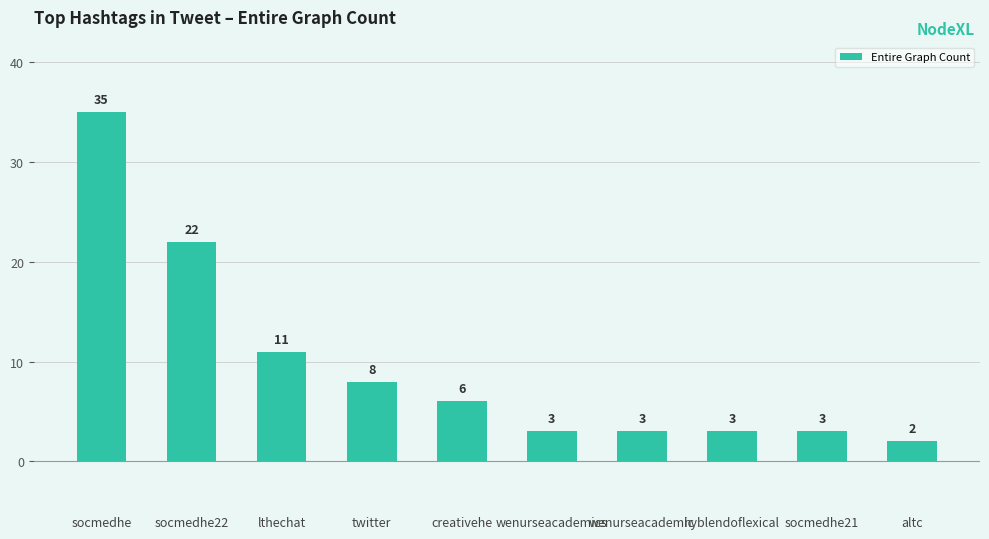

The value at twitter is 8. True or false?

True